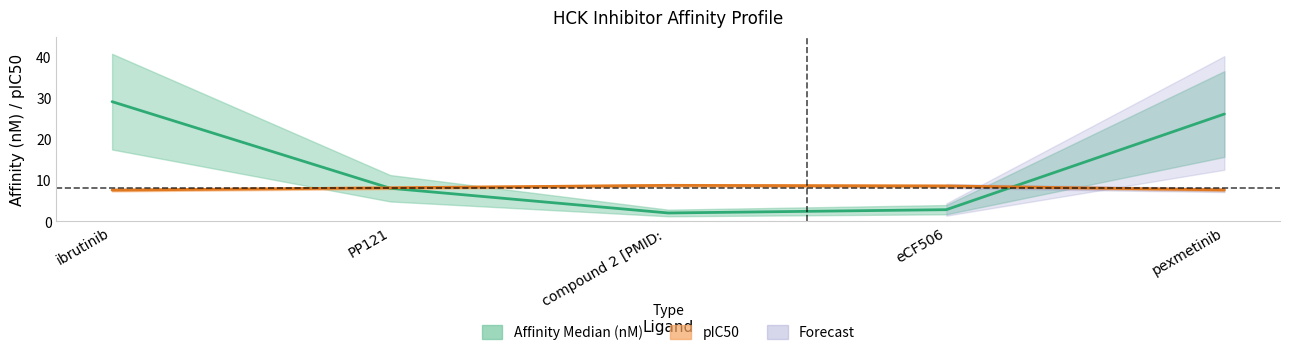

Is the value of affinity_median_nm at eCF506 greater than the value of affinity_pIC50 at compound 2 [PMID:?

No